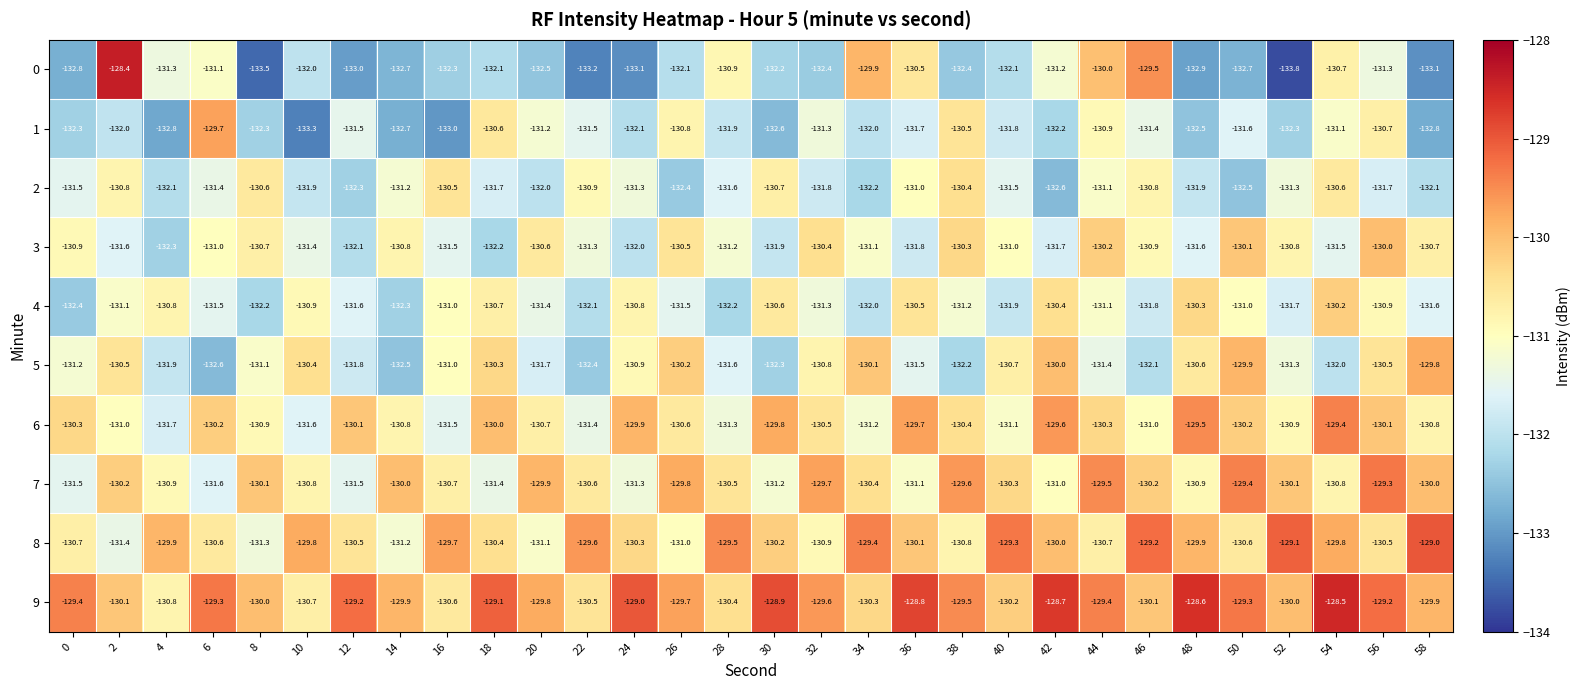

Between 0 and 54, which series saw the biggest shift?

4